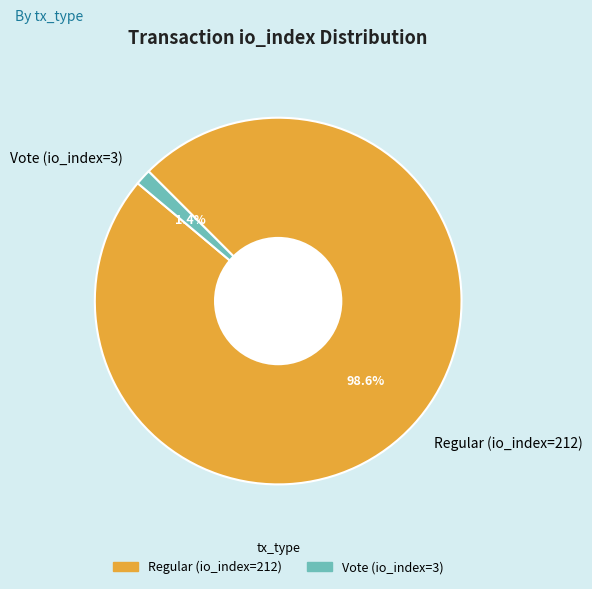

Does any single category account for the majority?

Yes